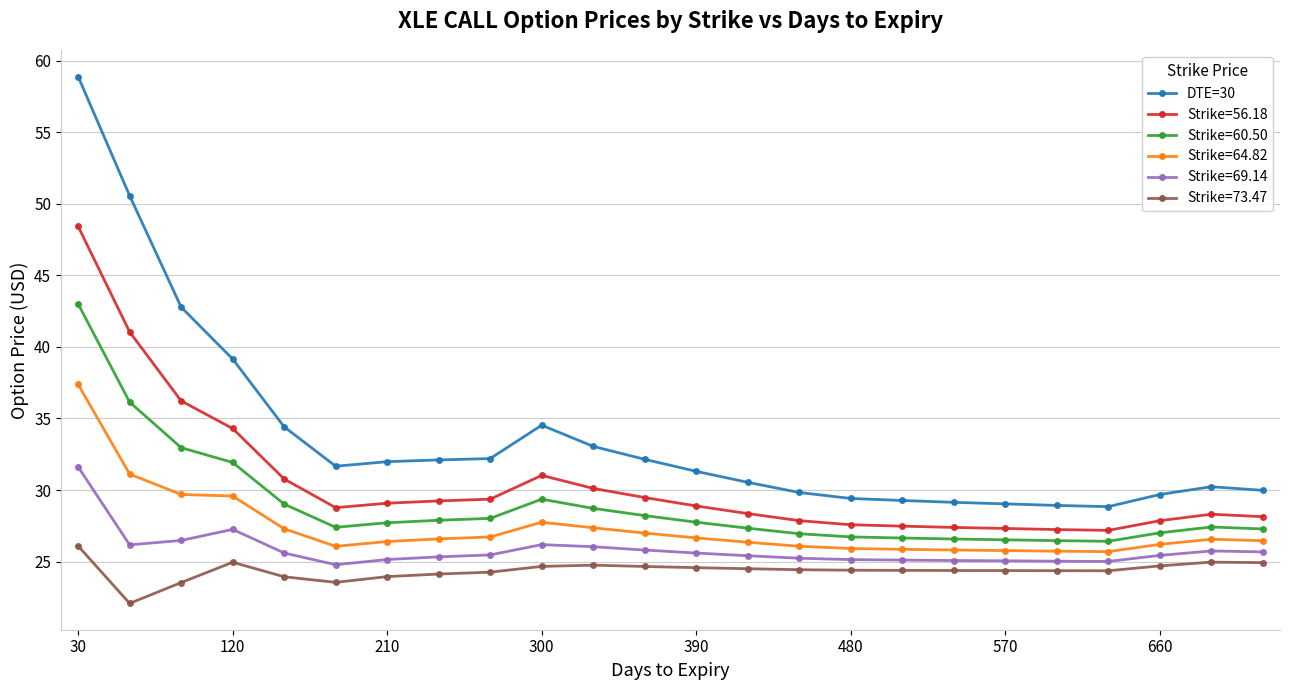

Which series has the largest total across all categories?

DTE=30